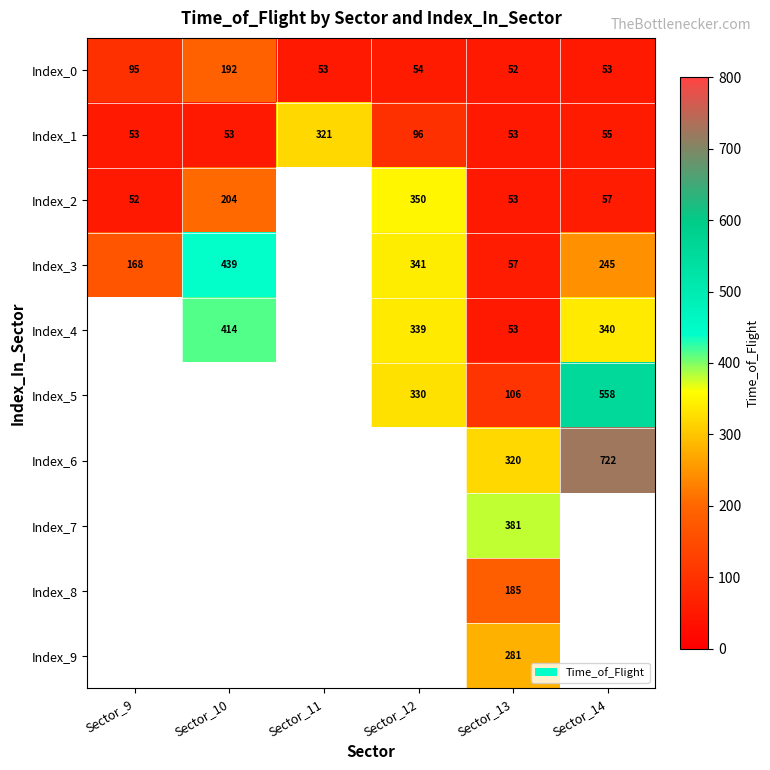

Which has a higher value, Sector_14 or Sector_12?

Sector_12